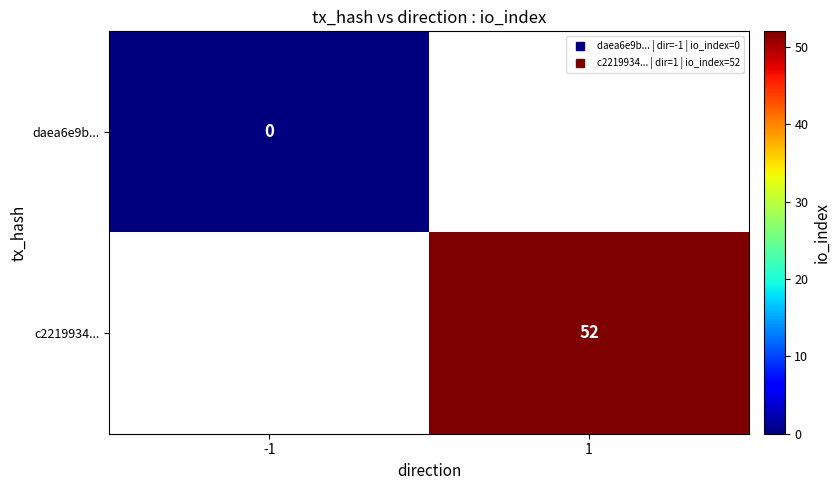

Rank the series at 1 from lowest to highest value.

daea6e9b..., c2219934...